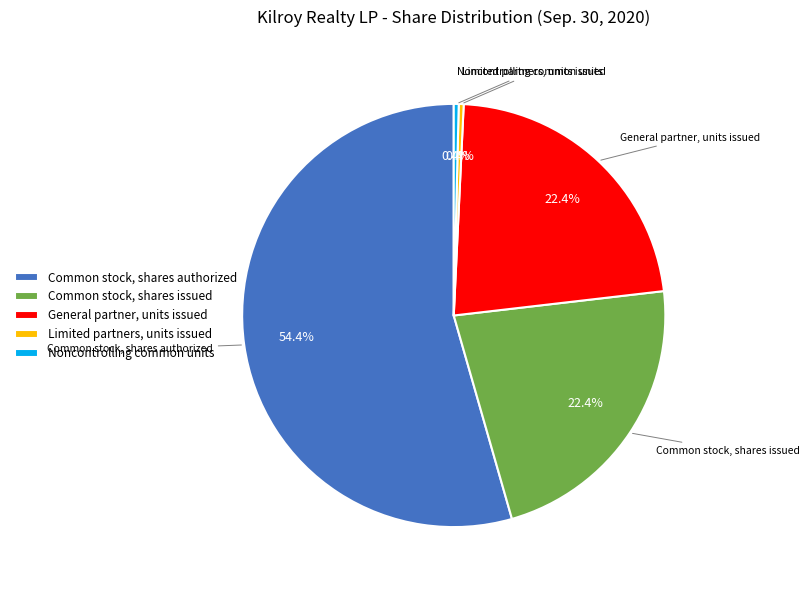

To the nearest percent, what is the difference between the Common stock, shares authorized and Common stock, shares issued slice percentages?

32%